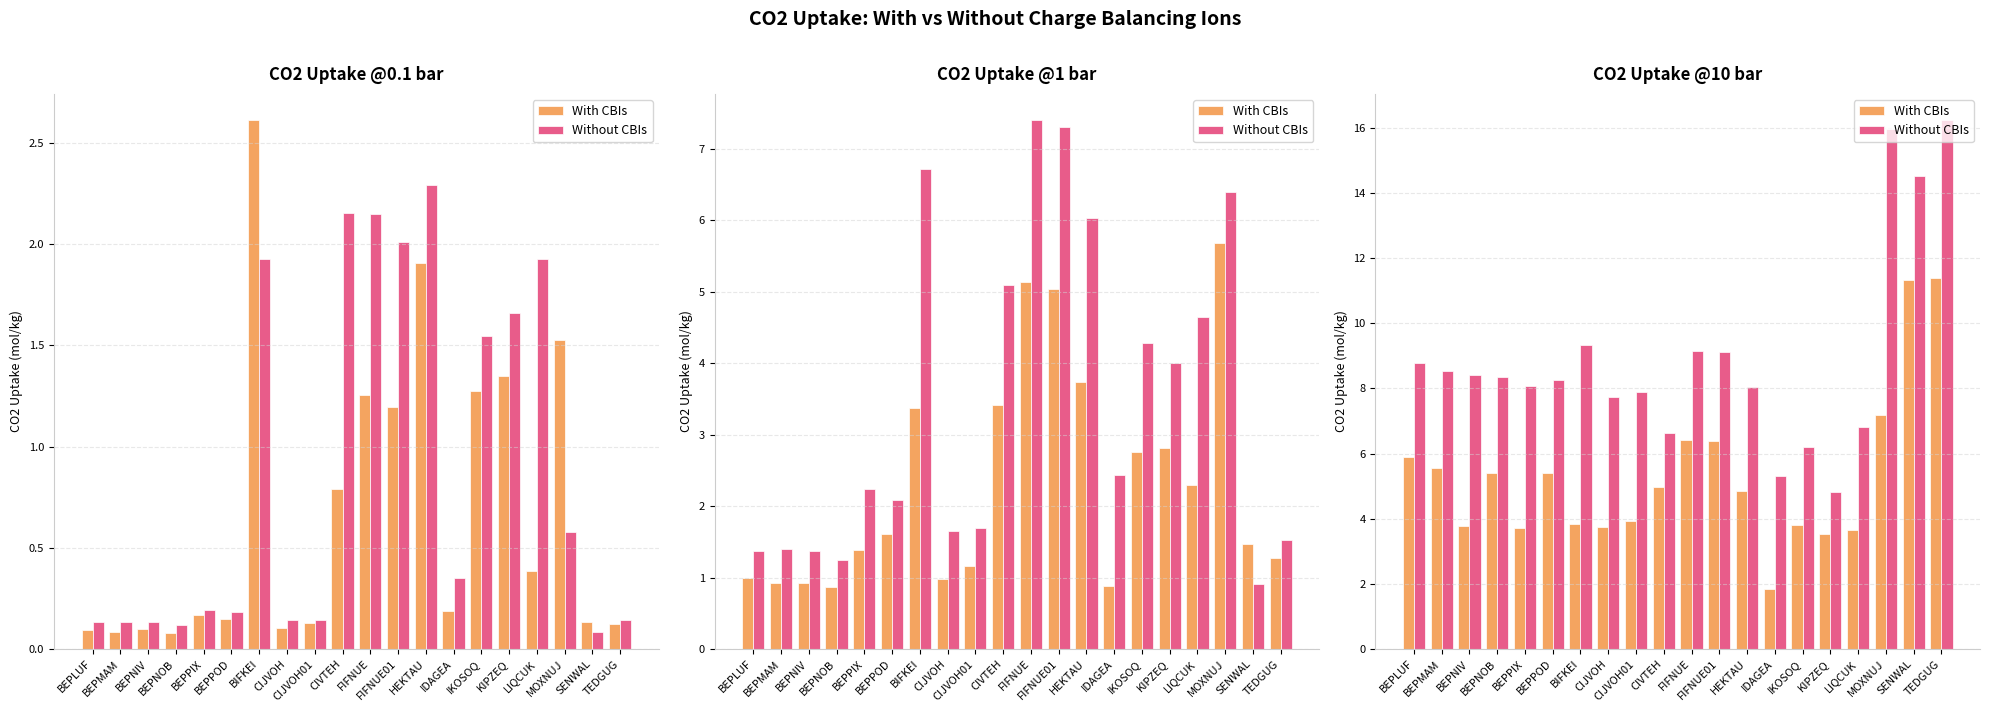

The value of Without CBIs at KIPZEQ is 8.6. True or false?

False